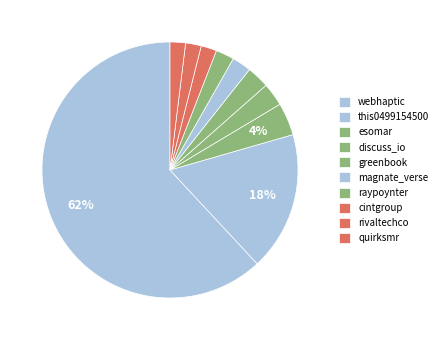

Does webhaptic account for over 50% of the chart?

Yes